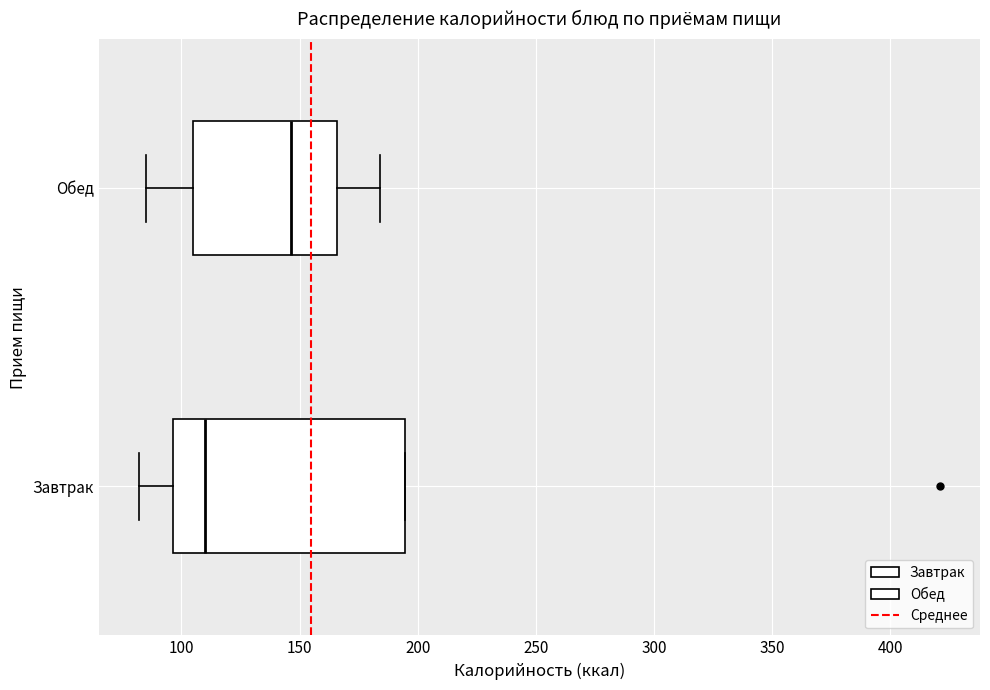

Which box's median line is the furthest to the left?

Завтрак